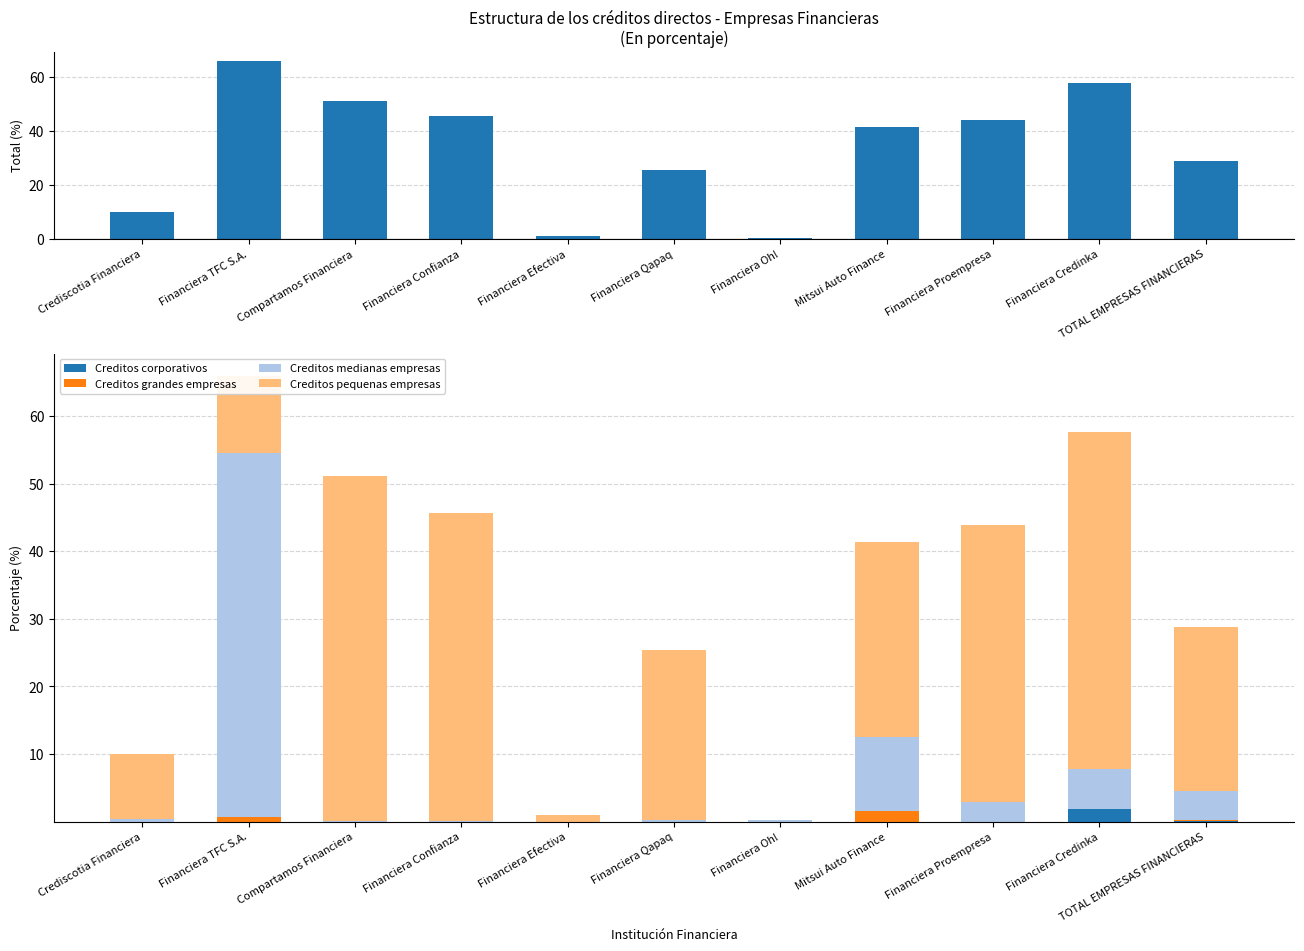

Reading right to left, extract all data points from this chart.

Total %: 28.8	57.6	43.8	41.3	0.2	25.3	1.0	45.6	51.1	65.9	10.0
Creditos corporativos: 0.1	1.9	0.0	0.0	0.0	0.0	0.0	0.0	0.0	0.0	0.0
Creditos grandes empresas: 0.1	0.0	0.0	1.6	0.0	0.0	0.0	0.0	0.0	0.7	0.0
Creditos medianas empresas: 4.3	6.0	2.9	10.9	0.2	0.2	0.0	0.2	0.1	53.9	0.4
Creditos pequenas empresas: 24.2	49.8	40.9	28.8	0.0	25.1	1.0	45.5	51.0	11.3	9.7